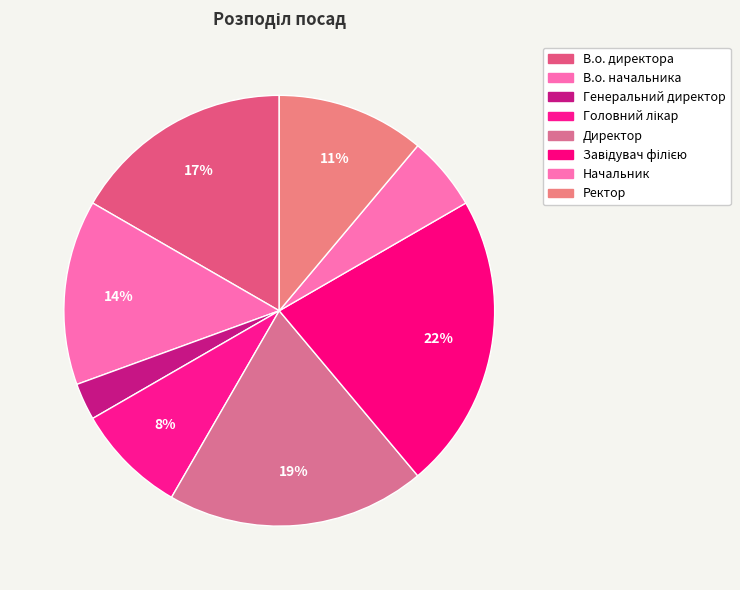

Rank the categories by value from highest to lowest.

Завідувач філією, Директор, В.о. директора, В.о. начальника, Ректор, Головний лікар, Начальник, Генеральний директор